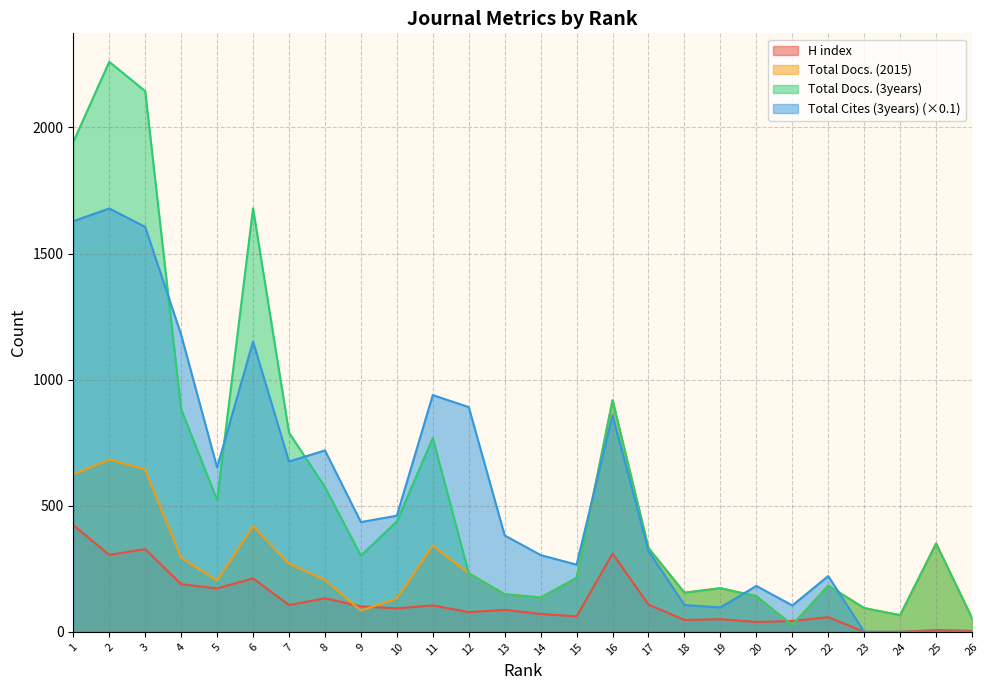

Which series has the largest total across all categories?

Total Docs. (3years)